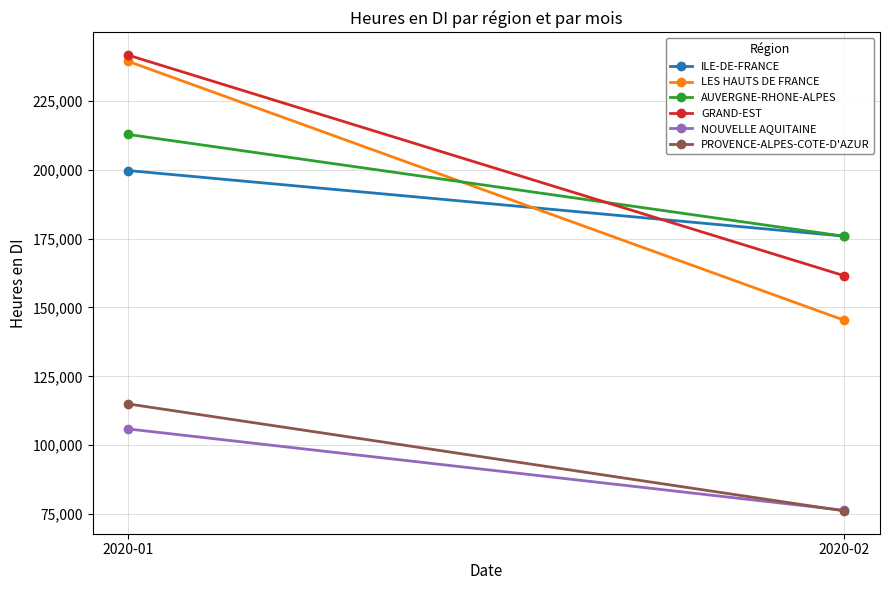

What is the maximum value for LES HAUTS DE FRANCE?

239335